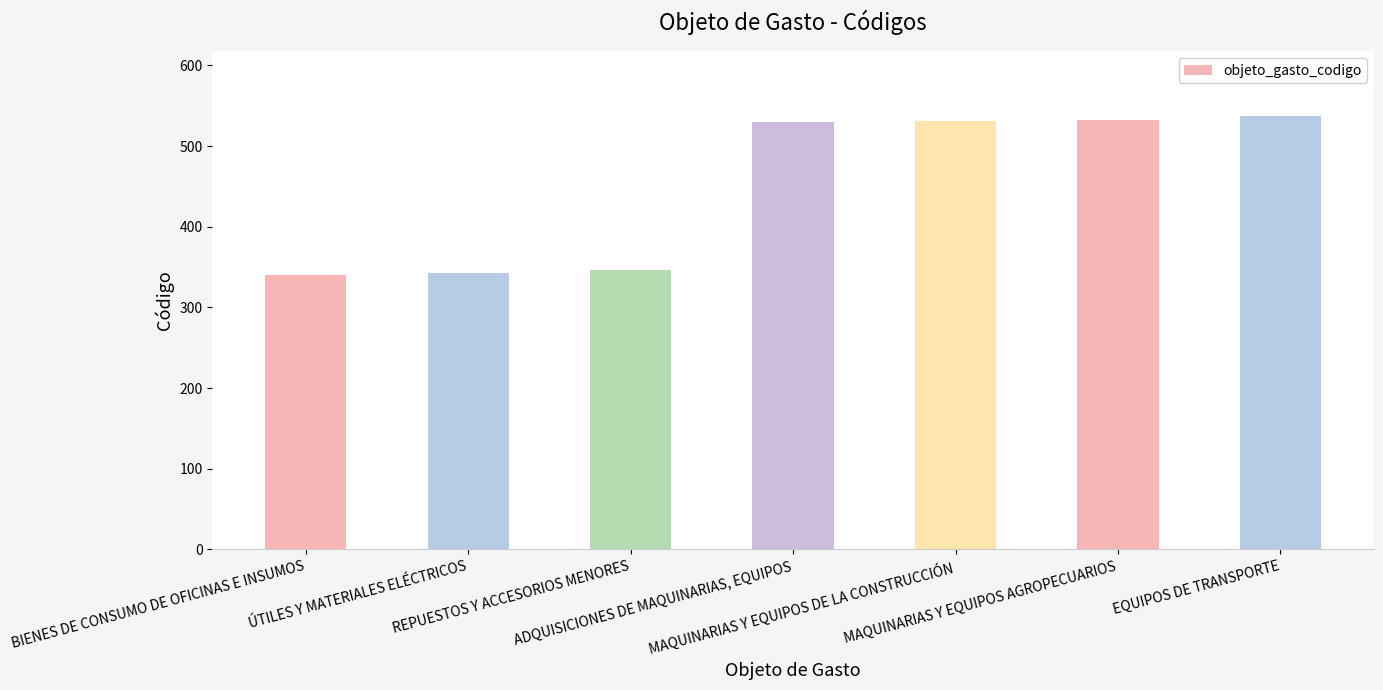

Is it true that the value at MAQUINARIAS Y EQUIPOS DE LA CONSTRUCCIÓN is 531?

True